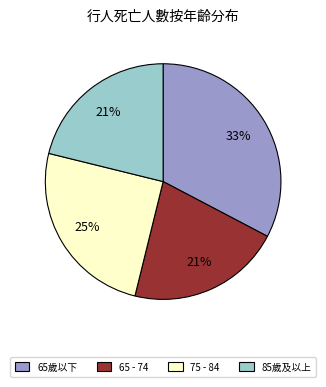

Which slice is the largest?

65歲以下